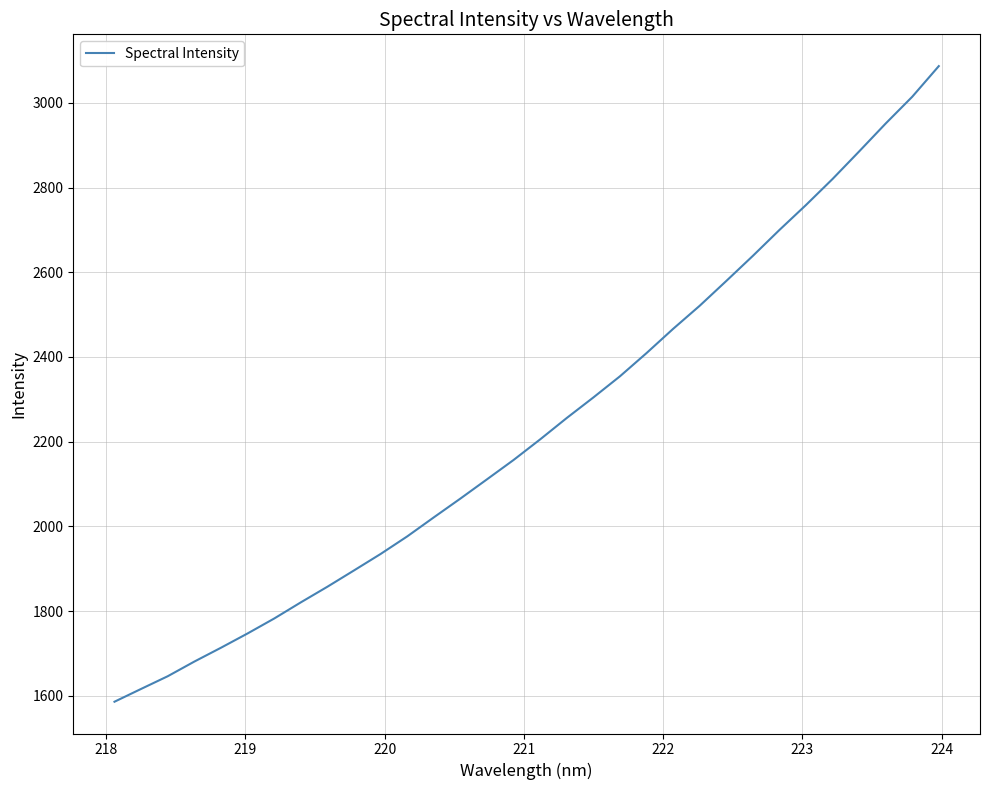

Is this an area chart (filled region under the line)?

No